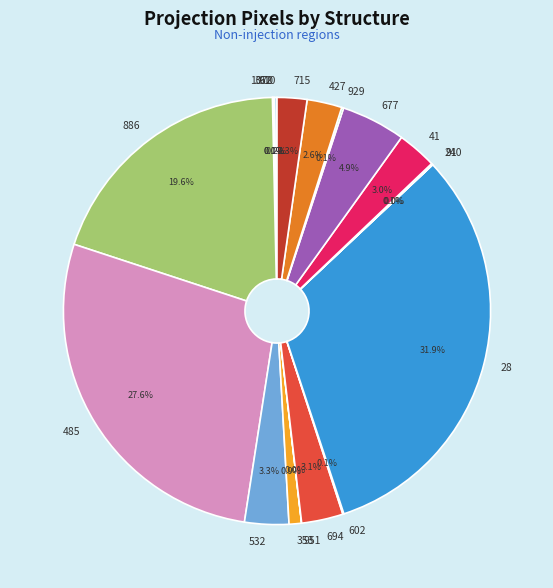

Which slice is the largest?

28